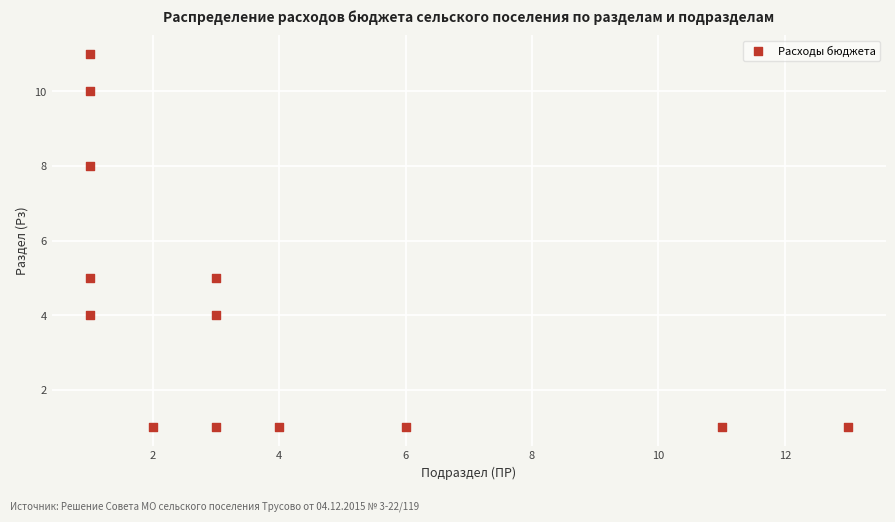

What is the range of X values (max minus min)?

12